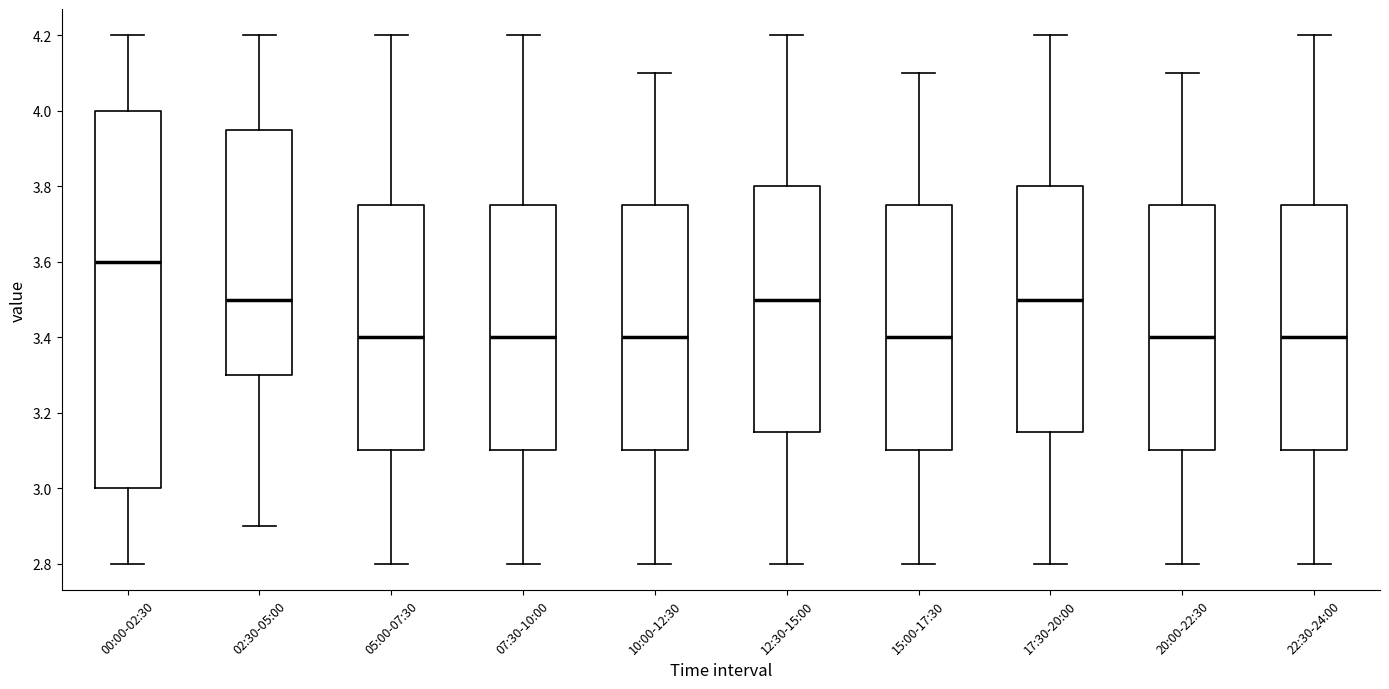

Reading left to right, read every box against the y-axis: the position of its median line, the range the box covers, and the ends of its whiskers. The values are not printed on the chart, so give them approximately, as read against the axis.

00:00-02:30: median 3.60, box 3.00 to 4.00, whiskers 2.80 to 4.20
02:30-05:00: median 3.50, box 3.30 to 3.96, whiskers 2.90 to 4.20
05:00-07:30: median 3.40, box 3.10 to 3.76, whiskers 2.80 to 4.20
07:30-10:00: median 3.40, box 3.10 to 3.76, whiskers 2.80 to 4.20
10:00-12:30: median 3.40, box 3.10 to 3.76, whiskers 2.80 to 4.10
12:30-15:00: median 3.50, box 3.16 to 3.80, whiskers 2.80 to 4.20
15:00-17:30: median 3.40, box 3.10 to 3.76, whiskers 2.80 to 4.10
17:30-20:00: median 3.50, box 3.16 to 3.80, whiskers 2.80 to 4.20
20:00-22:30: median 3.40, box 3.10 to 3.76, whiskers 2.80 to 4.10
22:30-24:00: median 3.40, box 3.10 to 3.76, whiskers 2.80 to 4.20